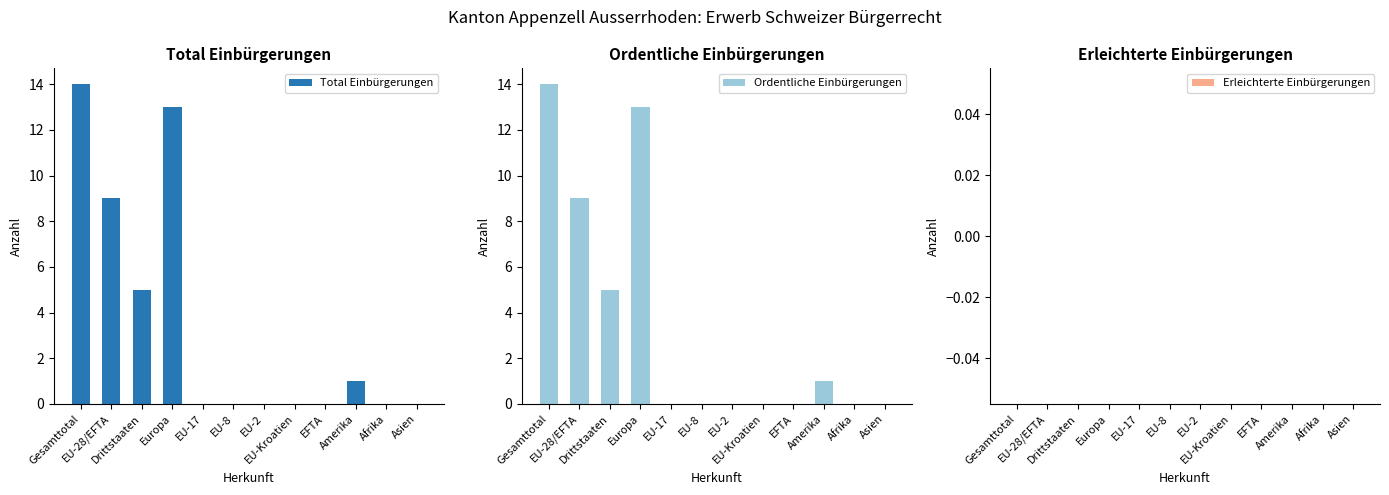

Which series has the largest range (max minus min)?

Total Einbürgerungen